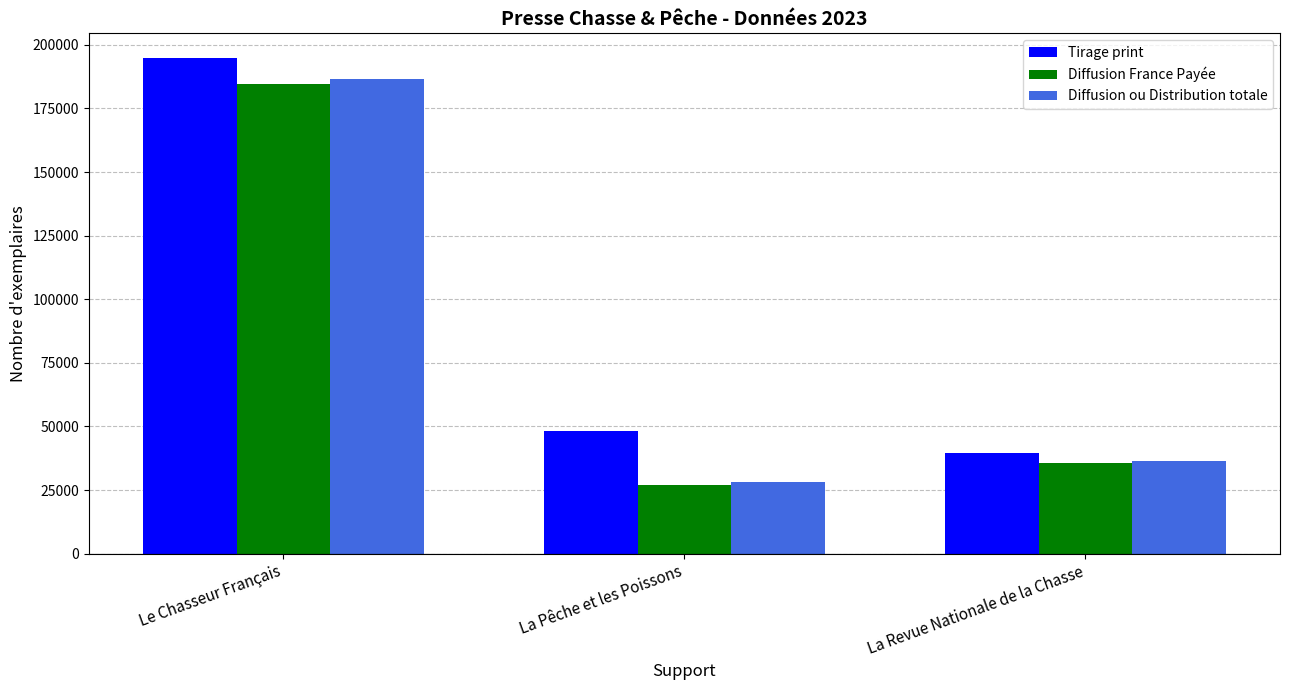

How many values in the Tirage print series are below 48248?

1